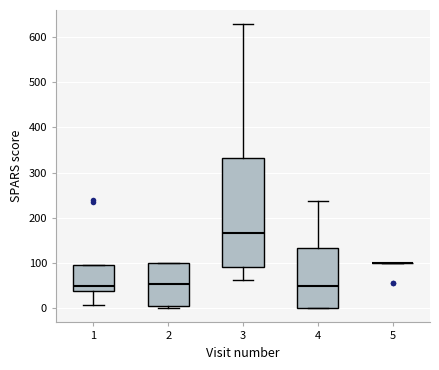

Reading left to right, transcribe this box plot: for each box, give where its median line is, the range the box spans, and where its two whiskers end, as read against the y-axis. The values are not printed on the chart, so give them approximately, as read against the axis.

1: median 50, box 40 to 100, whiskers 10 to 100
2: median 50, box 0 to 100, whiskers 0 (just below the box's lower edge) to 100
3: median 170, box 90 to 330, whiskers 60 to 630
4: median 50, box 0 to 130, whiskers 0 to 240
5: box collapsed to a line at 100, whiskers 100 to 100